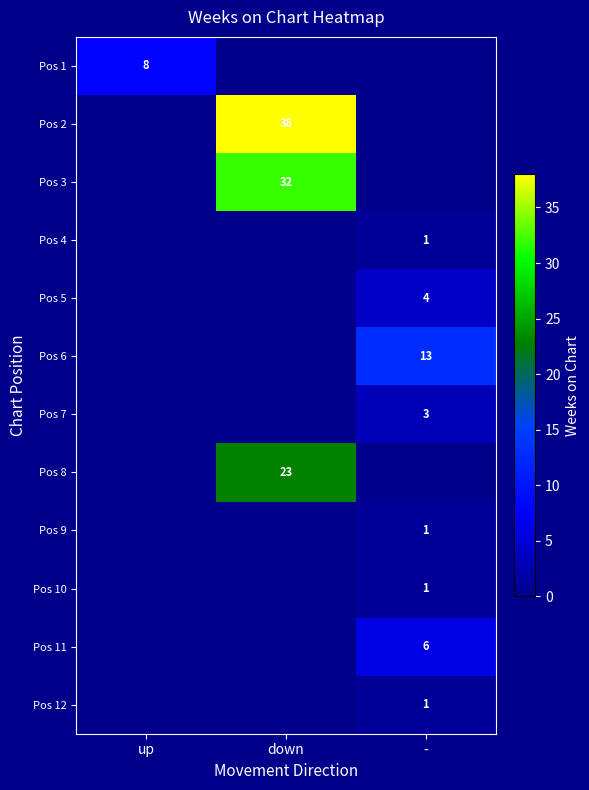

Is it true that Pos 8 equals 32 at down?

False